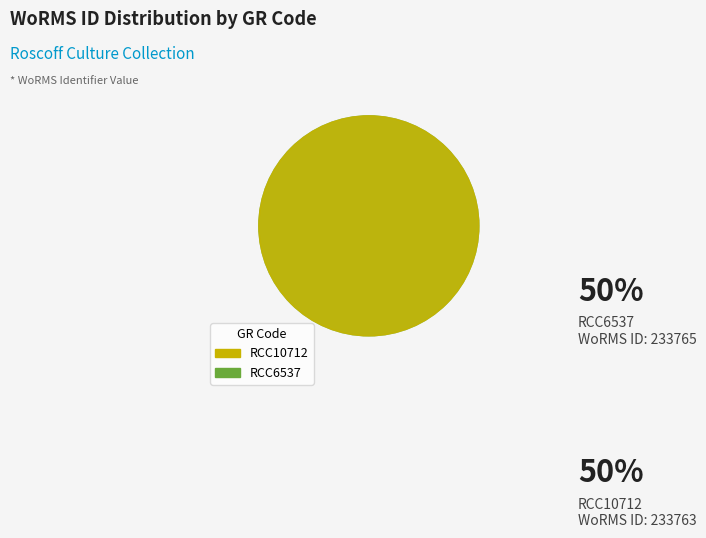

True or false: RCC6537 accounts for 50% of the total.

True